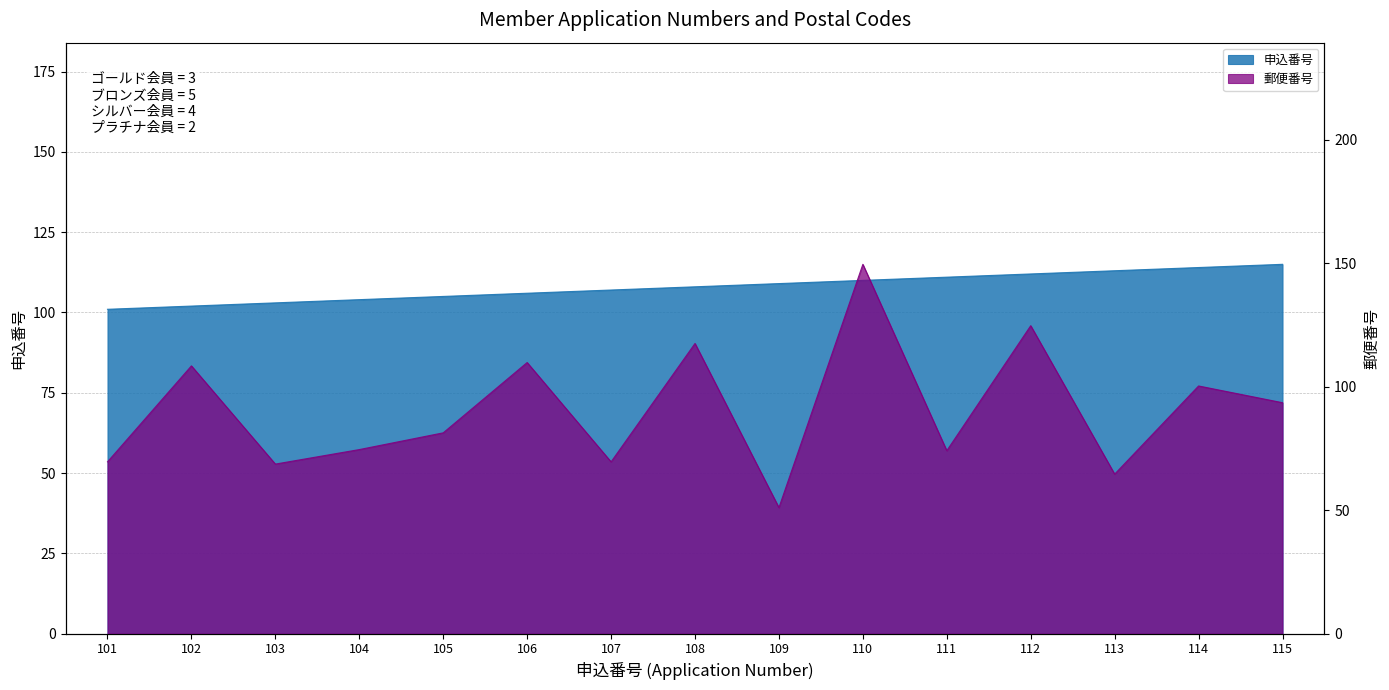

Which category has the highest value in the 申込番号 series?

115